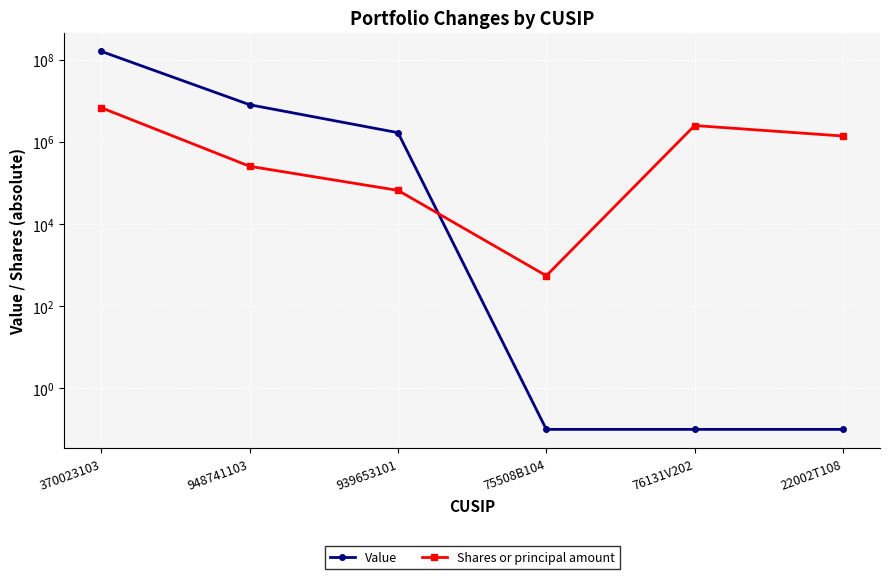

What is the value of the Shares or principal amount point at the 1st from the left?

6751070.0